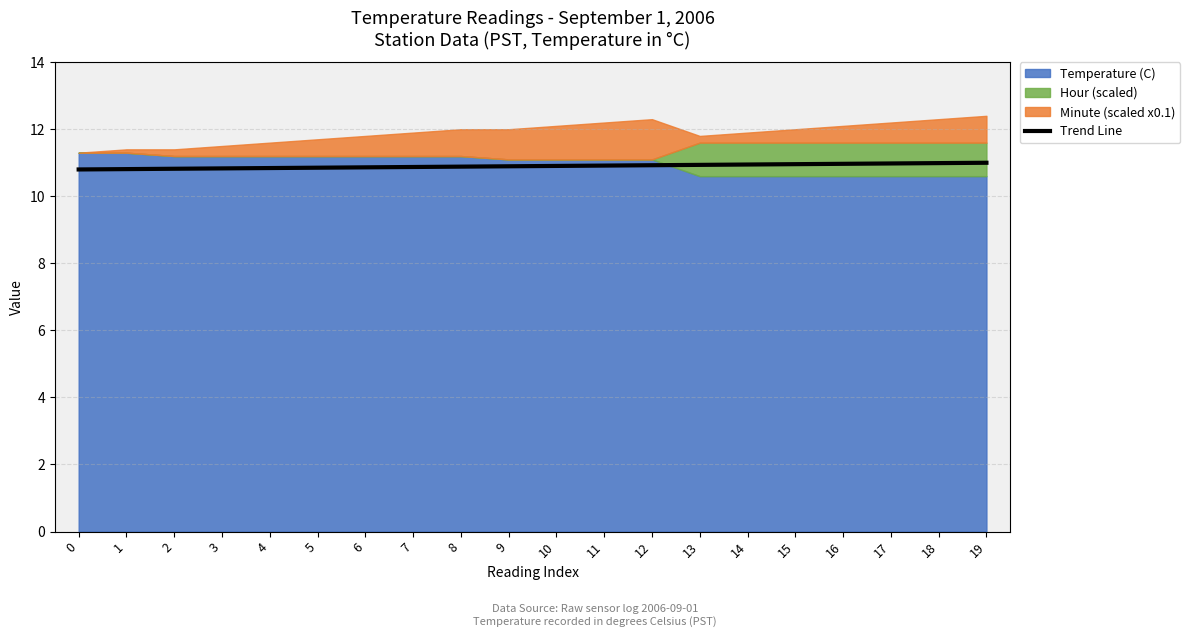

The value at 12 is 10.9. True or false?

True